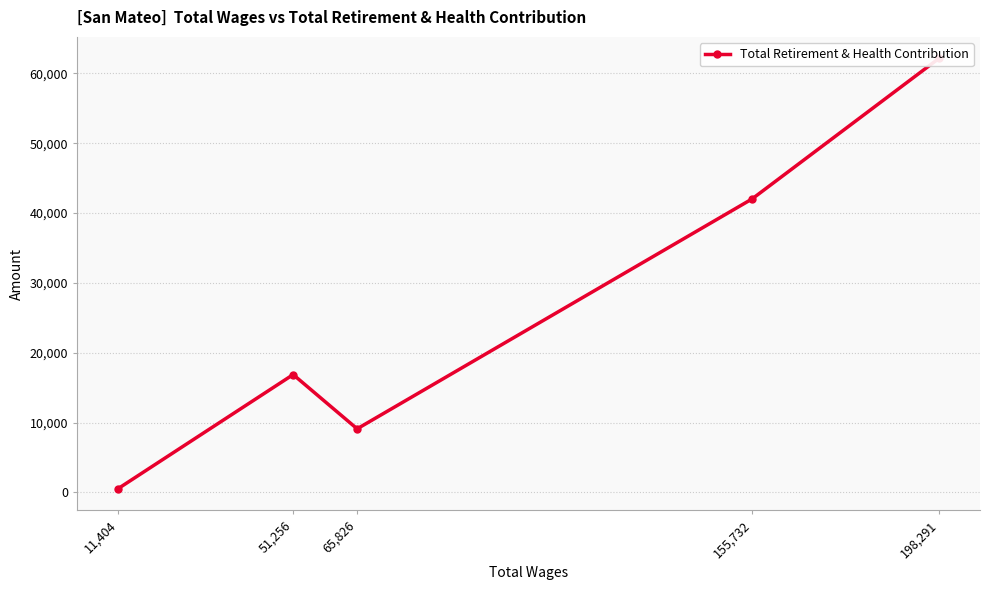

What is the maximum value shown in the chart?

62146